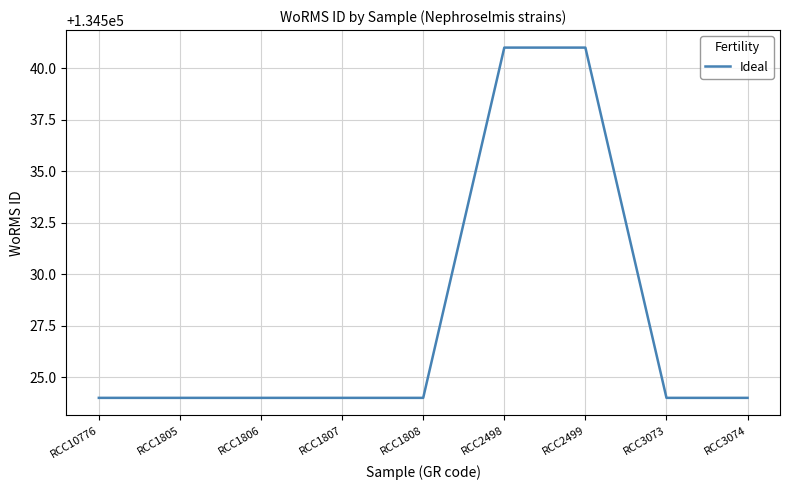

What is the maximum value shown in the chart?

134541